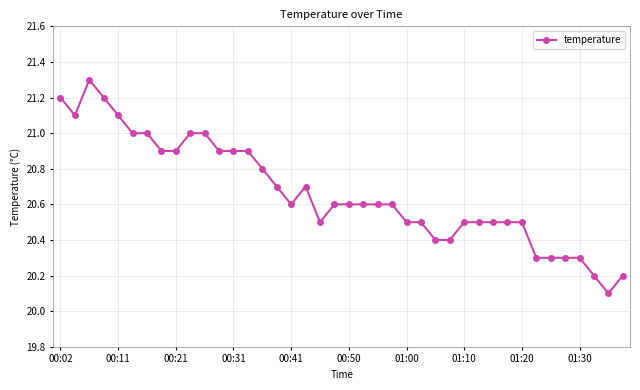

What is the difference between the maximum and minimum values?

1.2